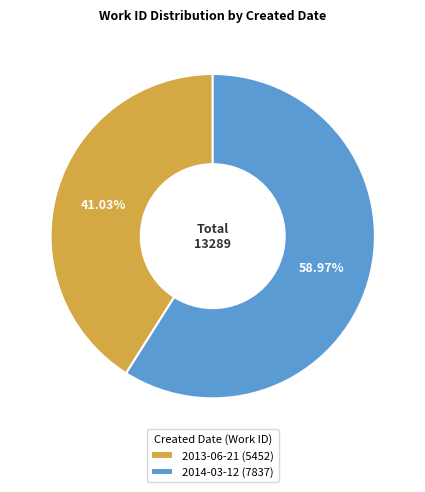

To the nearest percent, what is the average slice percentage?

50%